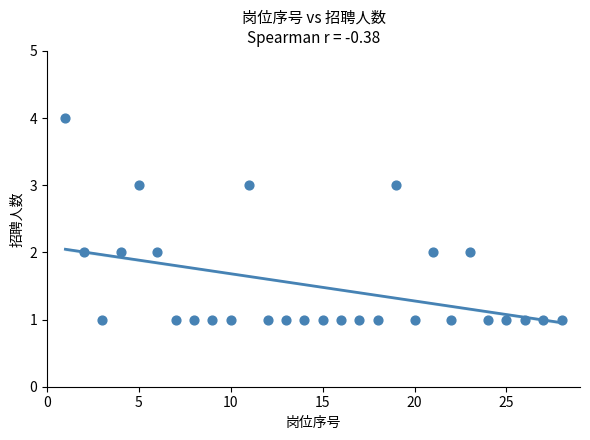

What is the range of X values (max minus min)?

27